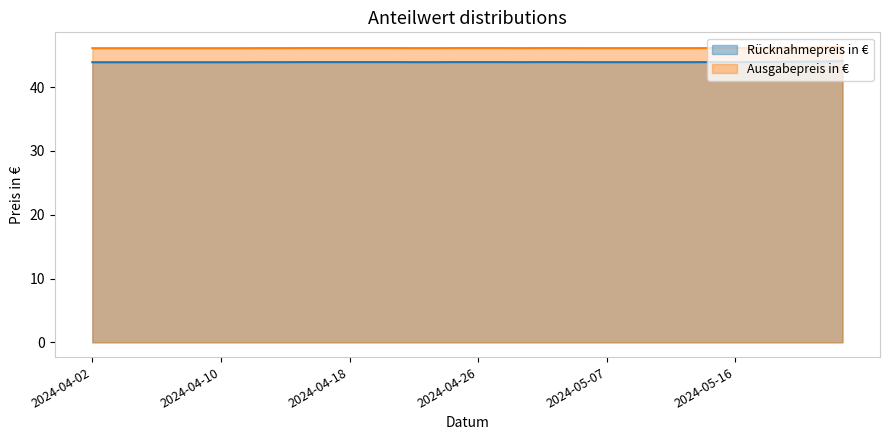

Rank the series by their average value, from lowest to highest.

Rücknahmepreis in €, Ausgabepreis in €